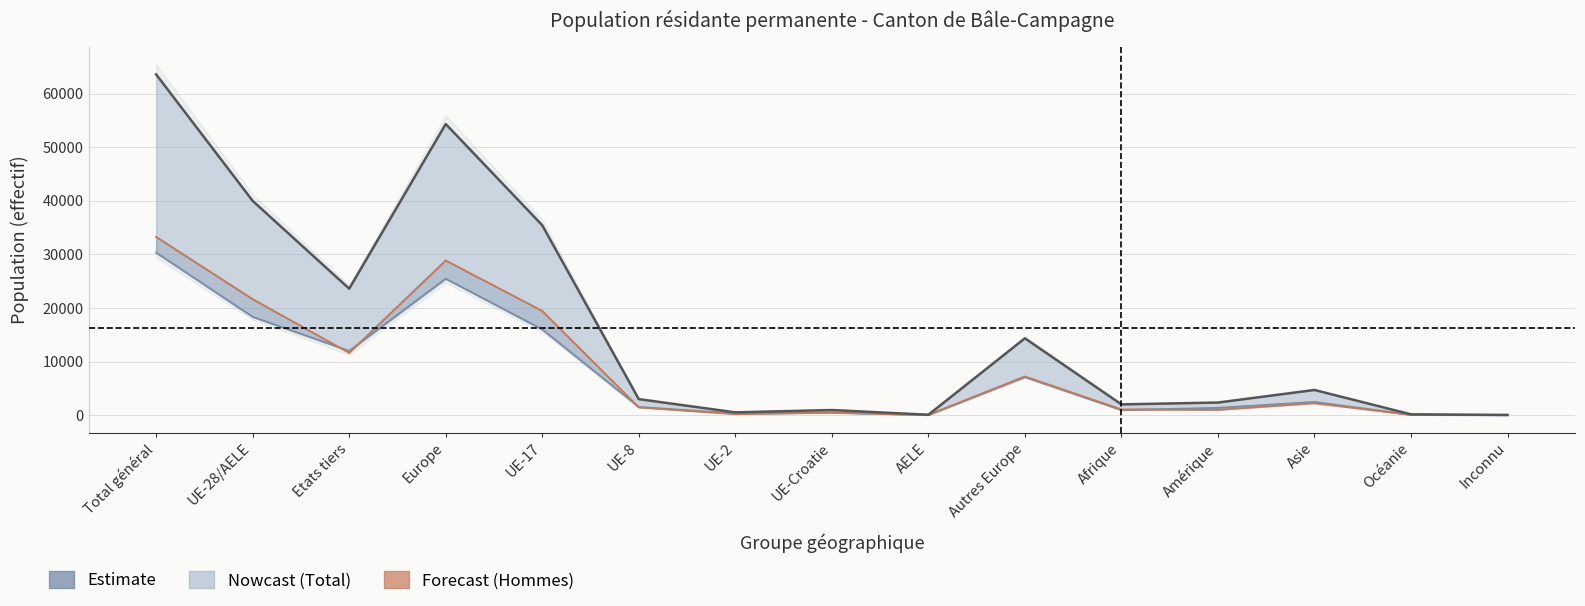

Reading left to right, what are all the values shown in this chart?

Total: Total général=63578	UE-28/AELE=39978	Etats tiers=23600	Europe=54316	UE-17=35428	UE-8=2991	UE-2=522	UE-Croatie=960	AELE=77	Autres Europe=14338	Afrique=2011	Amérique=2356	Asie=4700	Océanie=151	Inconnu=44
Femmes: Total général=30323	UE-28/AELE=18341	Etats tiers=11982	Europe=25461	UE-17=15992	UE-8=1527	UE-2=309	UE-Croatie=475	AELE=38	Autres Europe=7120	Afrique=954	Amérique=1359	Asie=2464	Océanie=71	Inconnu=14
Hommes: Total général=33255	UE-28/AELE=21637	Etats tiers=11618	Europe=28855	UE-17=19436	UE-8=1464	UE-2=213	UE-Croatie=485	AELE=39	Autres Europe=7218	Afrique=1057	Amérique=997	Asie=2236	Océanie=80	Inconnu=30